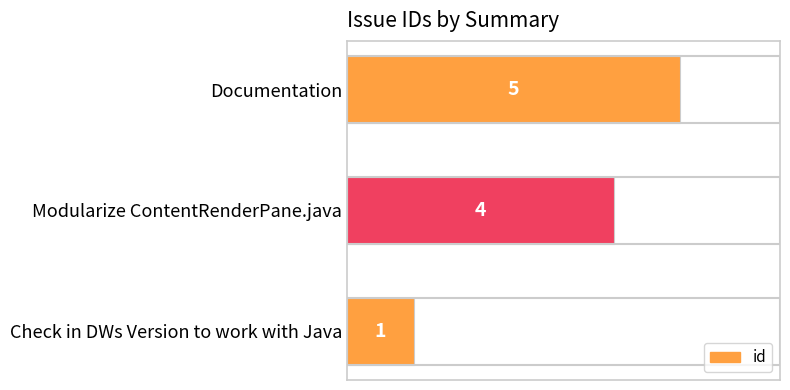

The chart shows a value of 1 at Modularize ContentRenderPane.java. True or false?

False